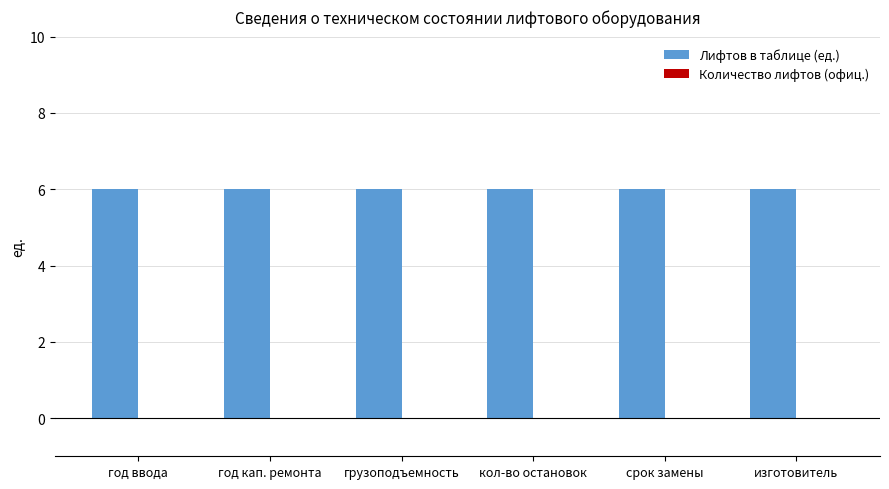

Which series has the largest total across all categories?

Лифтов в таблице (ед.)